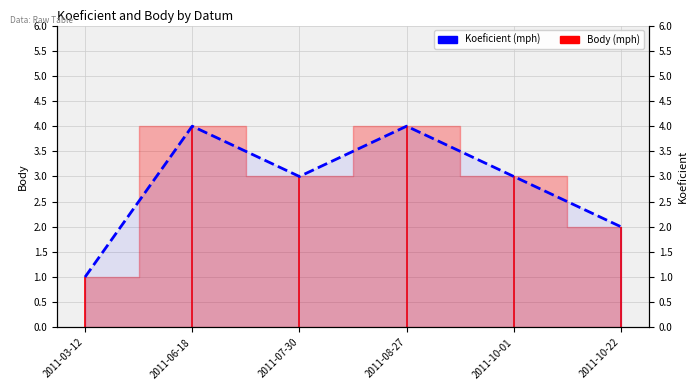

What is the change in value from 2011-07-30 to 2011-08-27?

+1